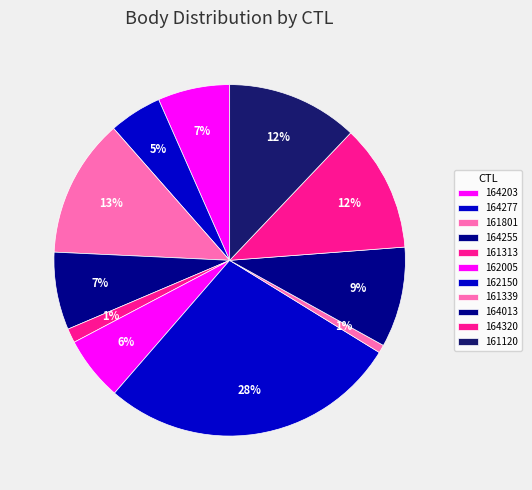

How many slices are in this pie chart?

11